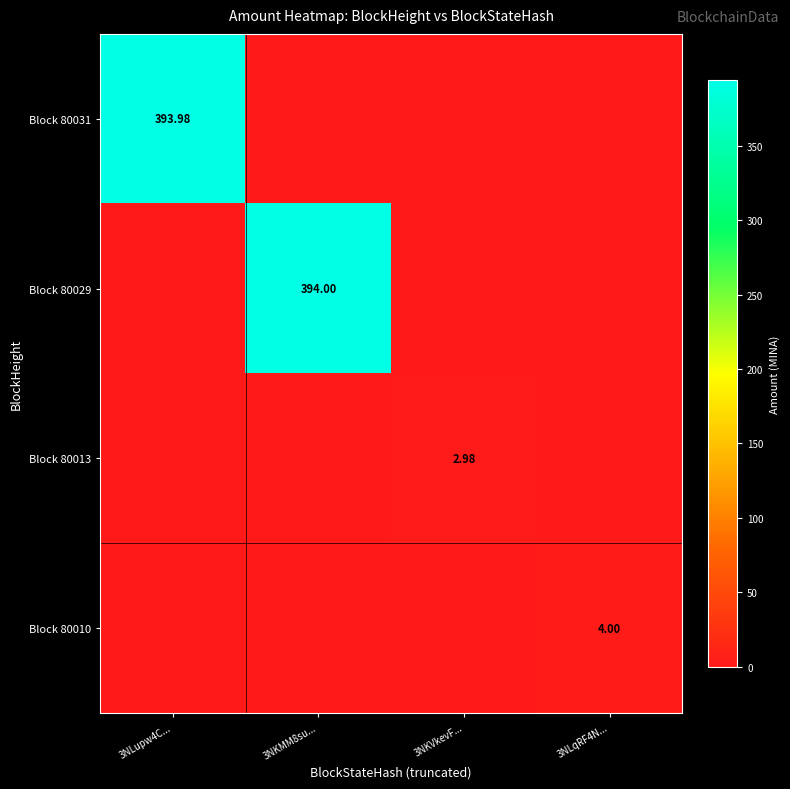

At which label is Block 80010 closest to 2?

3NLupw4C...